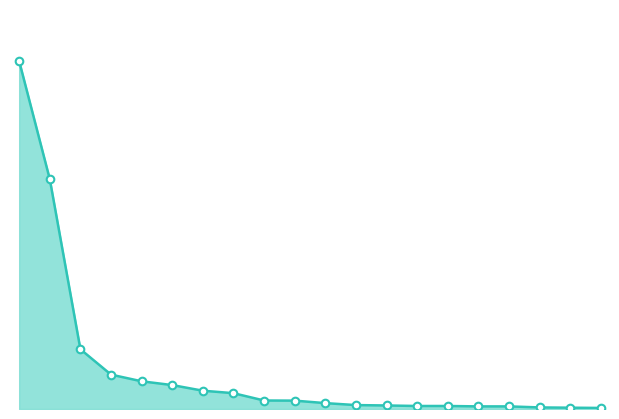

Which series has the largest total across all categories?

Total RESULTAT line